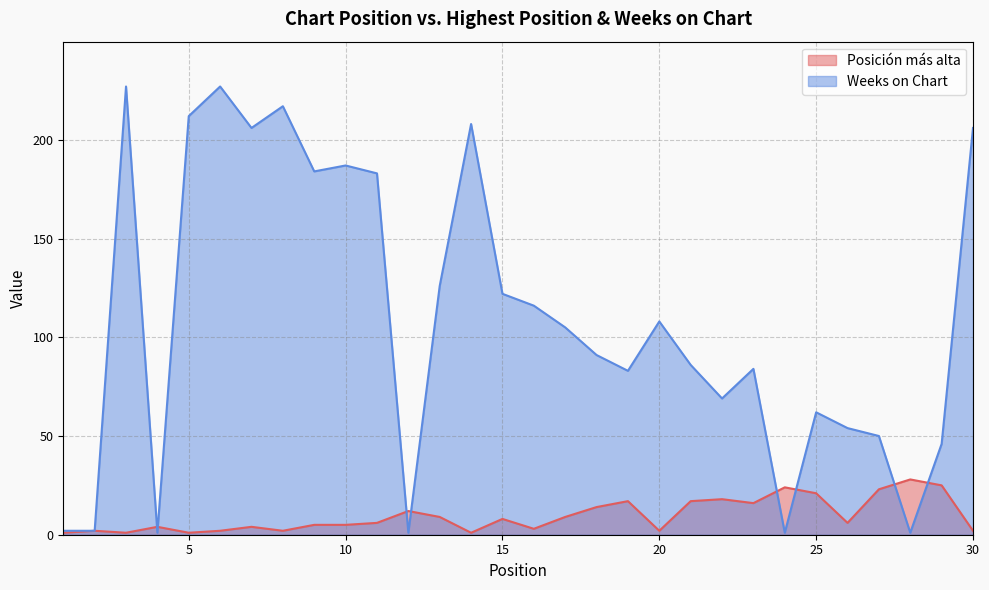

True or false: Posición más alta and Weeks on Chart cross at least once.

True